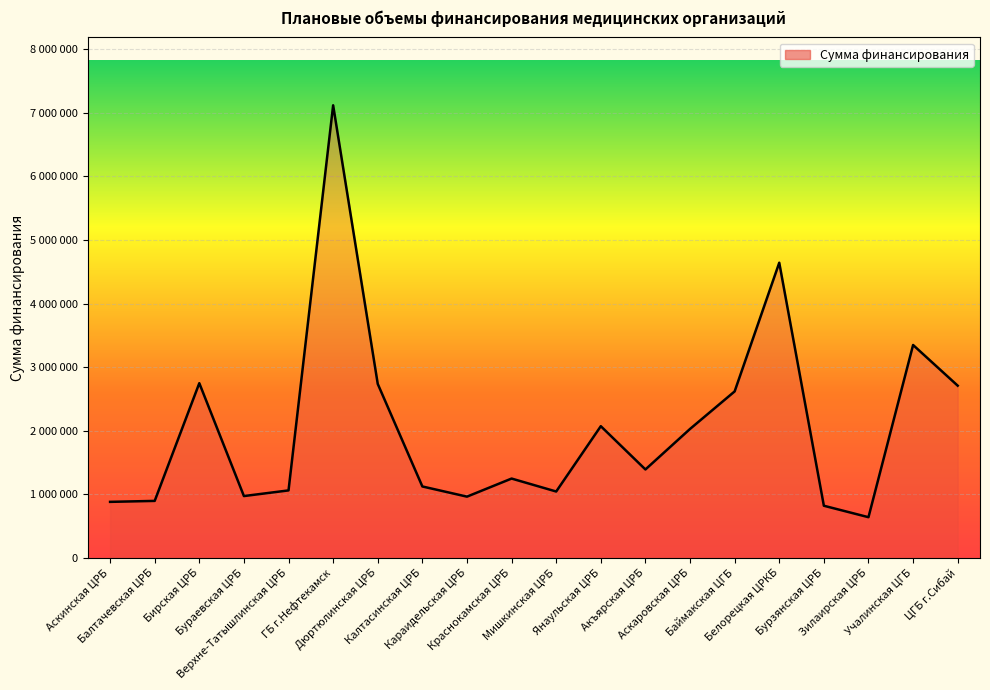

Is this an area chart (filled region under the line)?

Yes